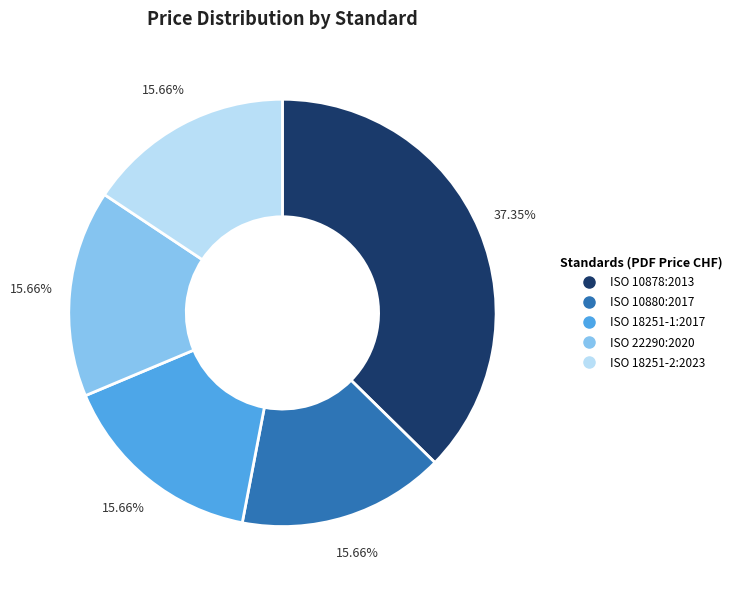

Which has a higher value, ISO 18251-1:2017 or ISO 10878:2013?

ISO 10878:2013